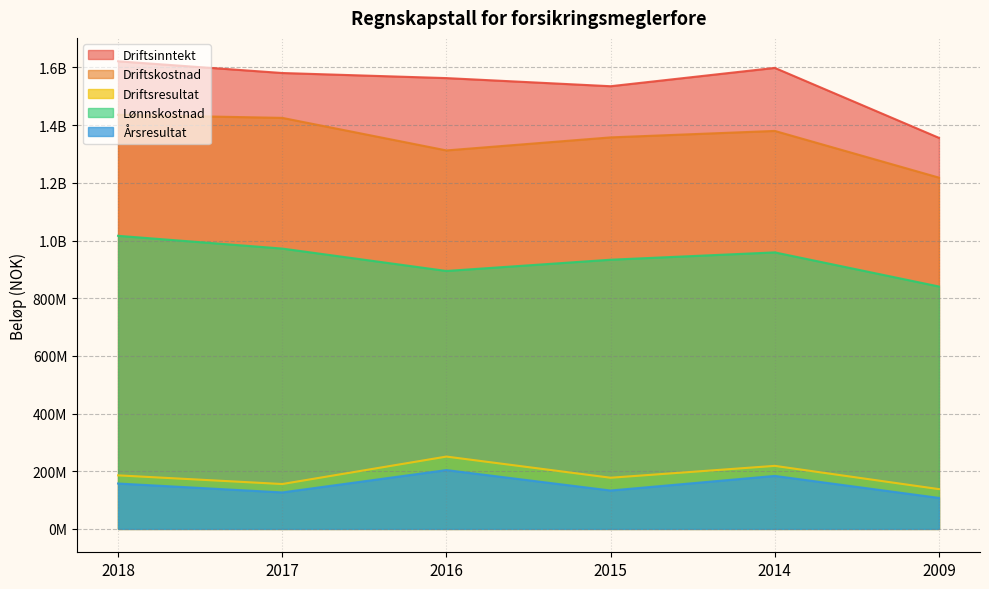

Read the Driftskostnad value at 2018, to the nearest 50.

1435909750